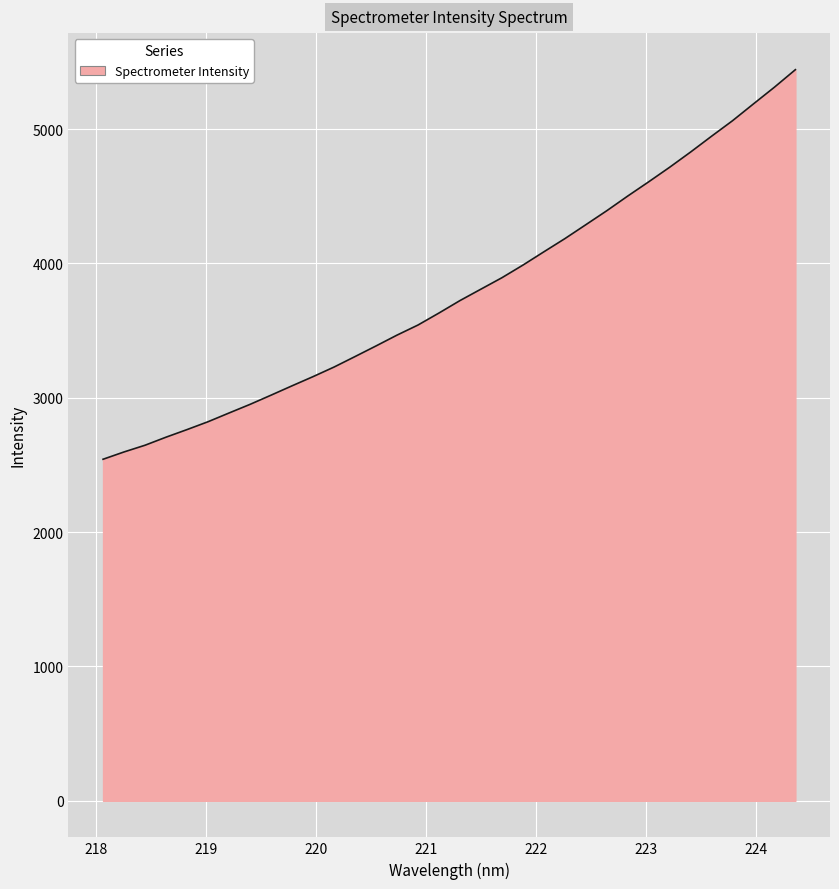

What is the maximum value shown in the chart?

5442.8